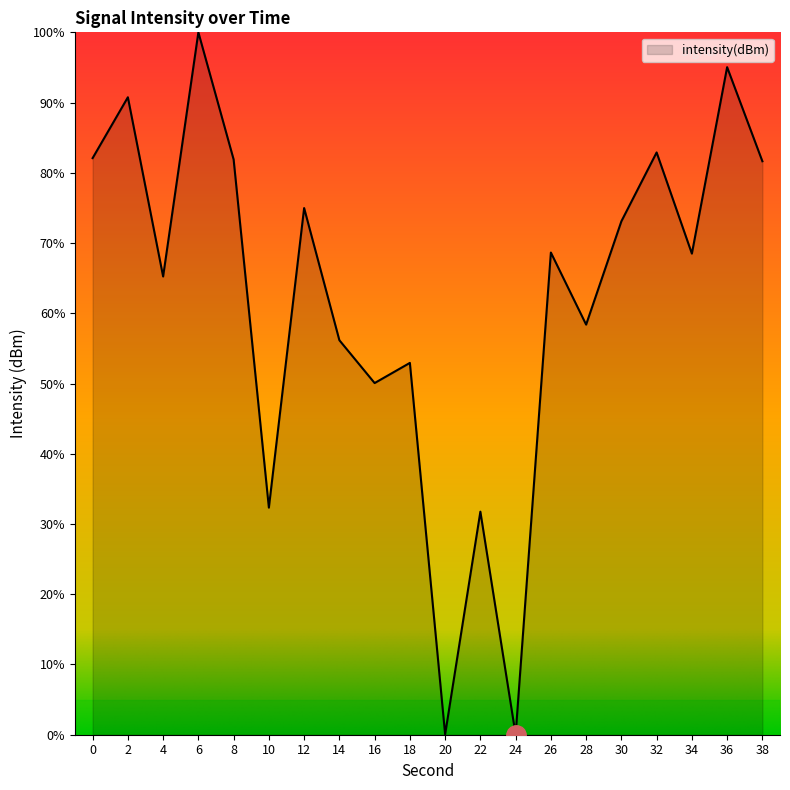

What is the difference between the maximum and minimum values?

100.0